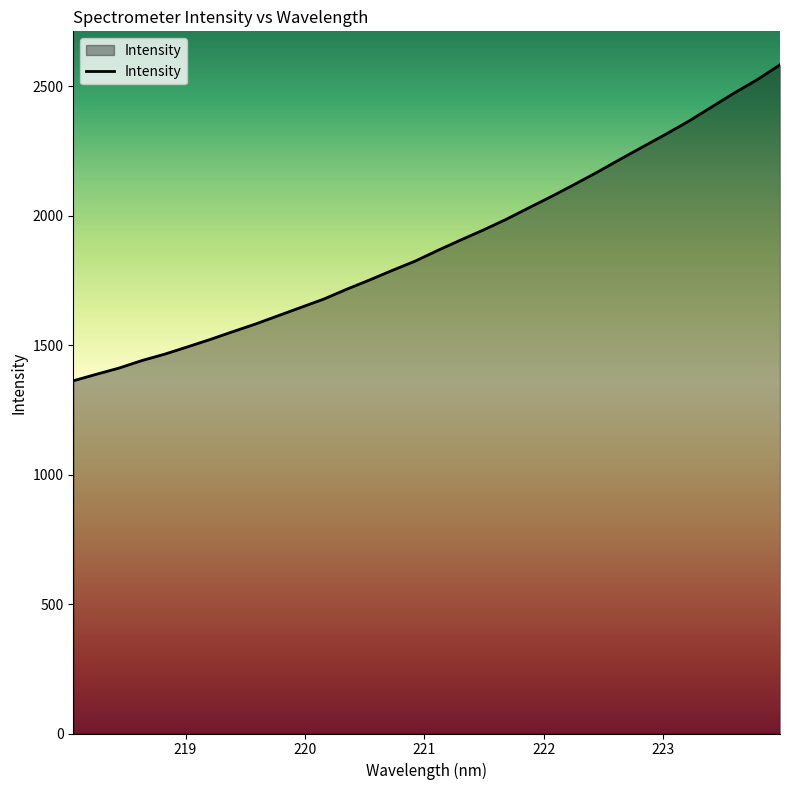

What is the difference between the maximum and minimum values?

1221.1